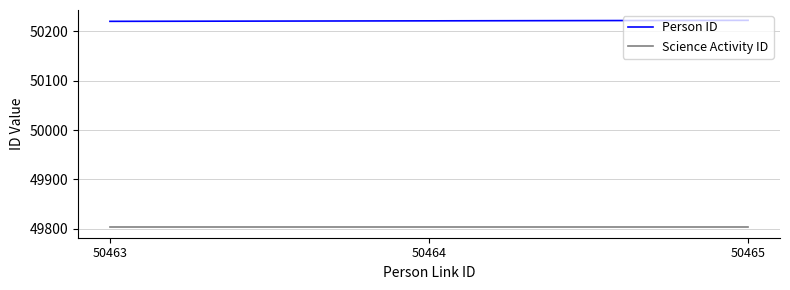

What is the difference between the highest and lowest values at 50463?

417